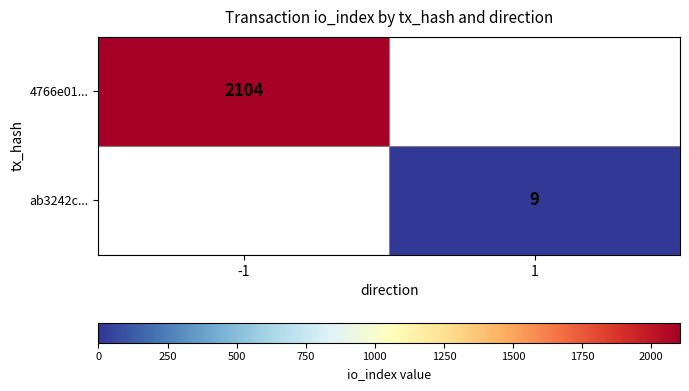

Is it true that ab3242c... equals 4 at 1?

False